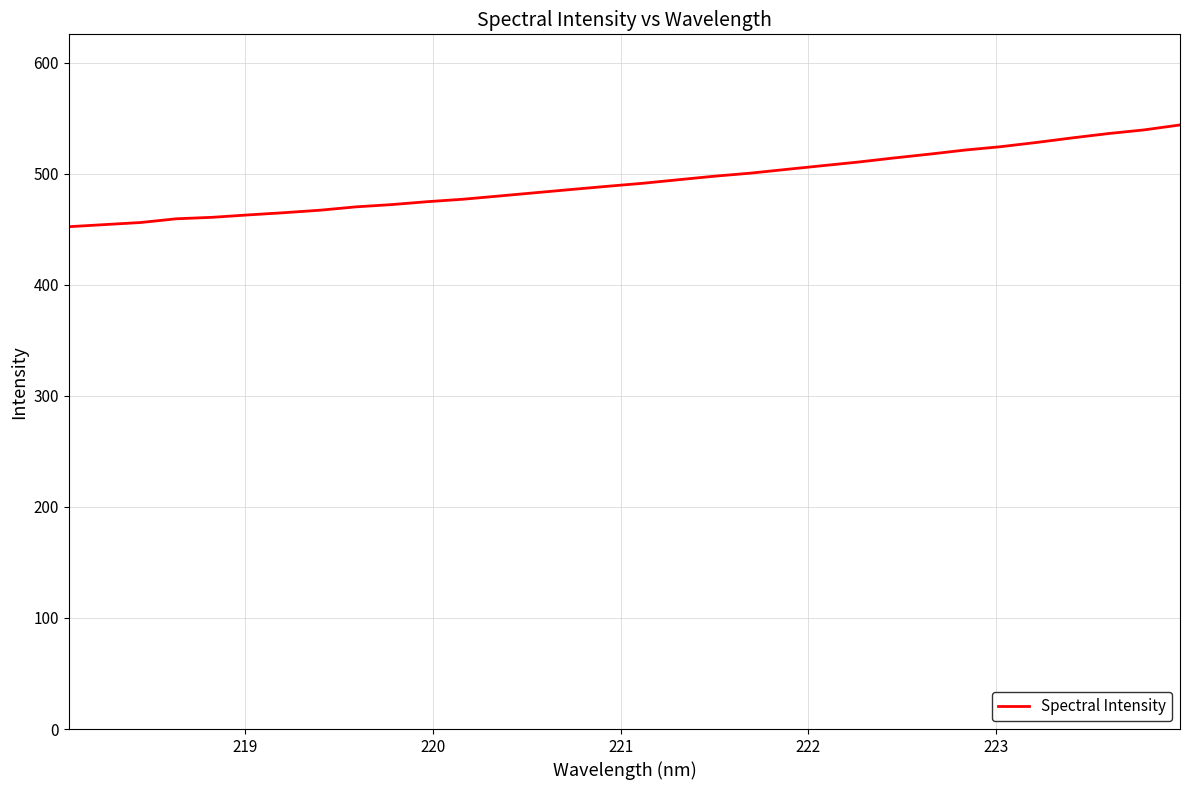

What is the difference between the maximum and minimum values?

91.7